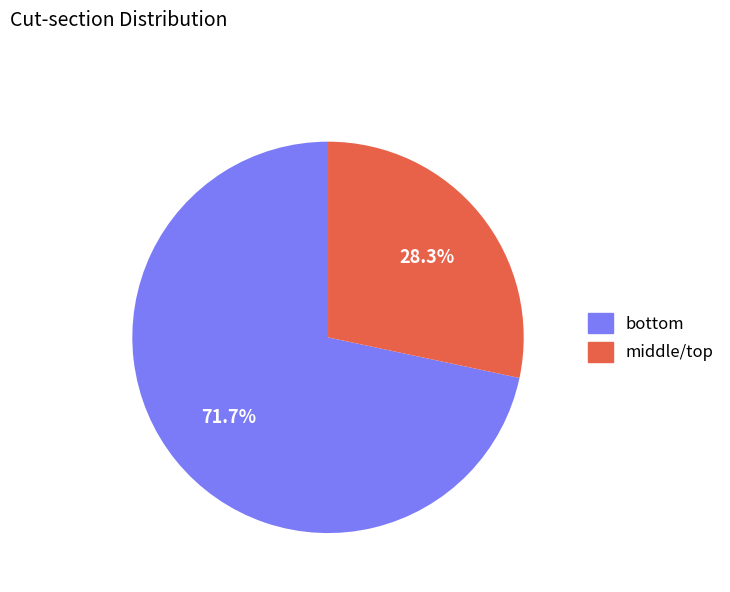

How many slices are in this pie chart?

2